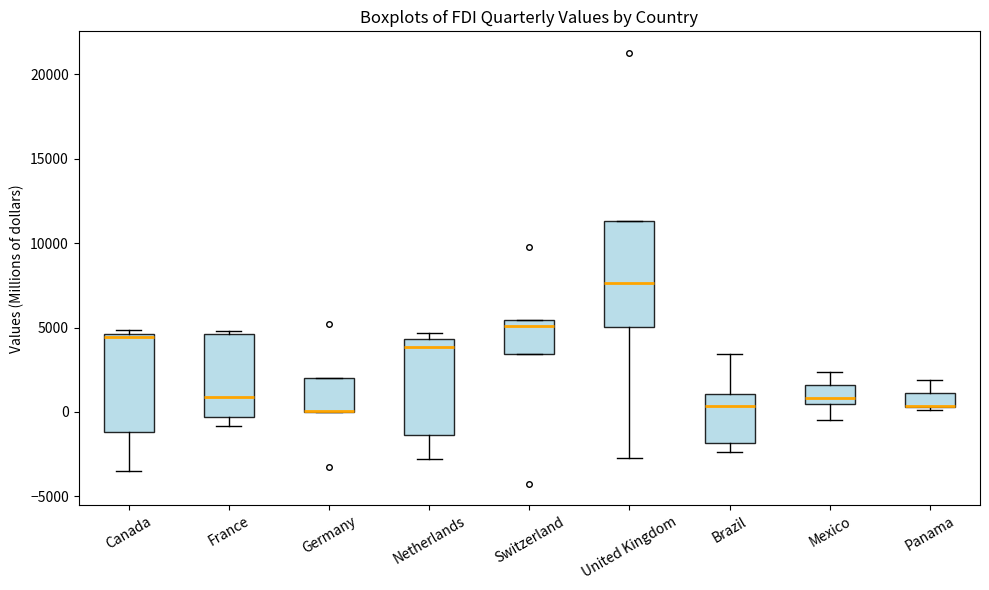

Comparing the boxes themselves (not the whiskers), which one is the tallest?

United Kingdom